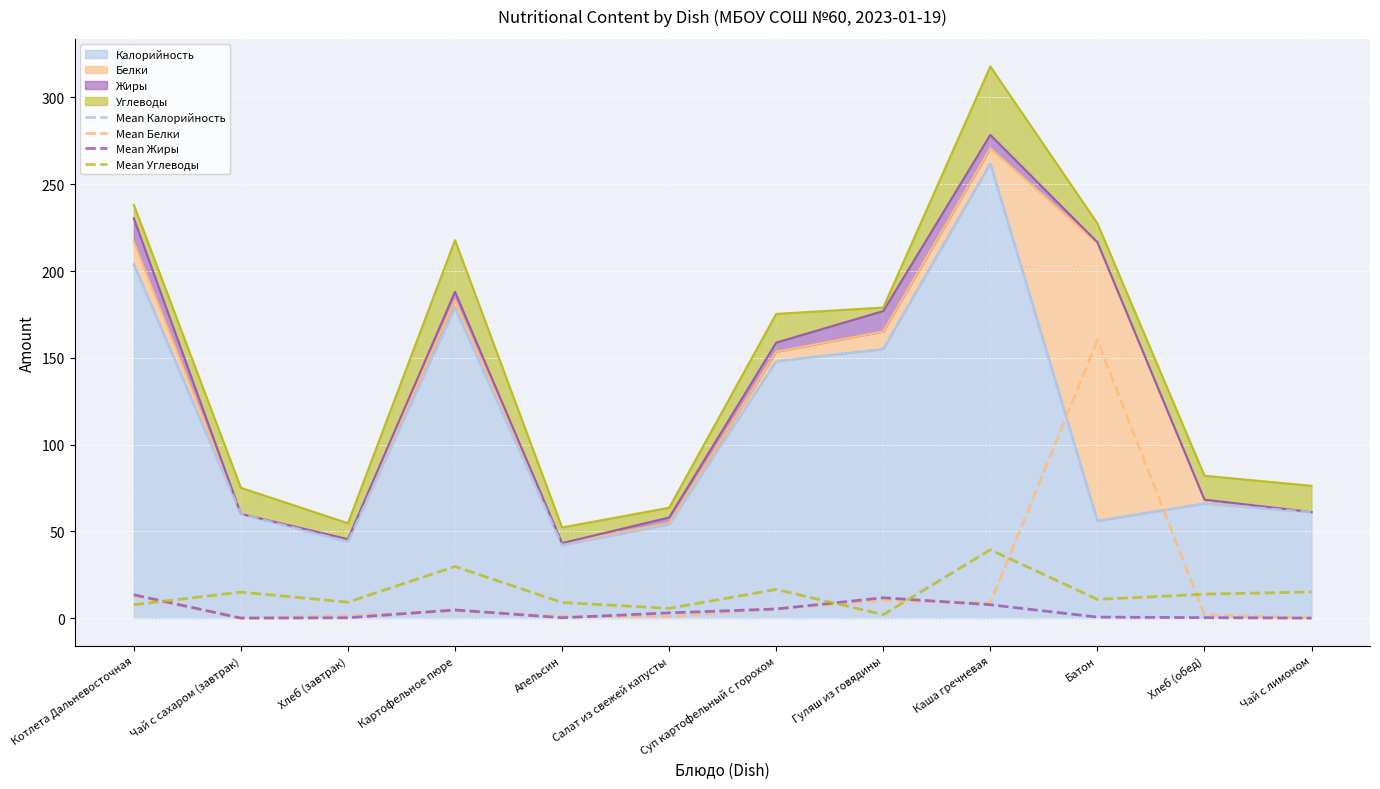

The value of Mean Белки at Хлеб (завтрак) is 0.9. True or false?

False